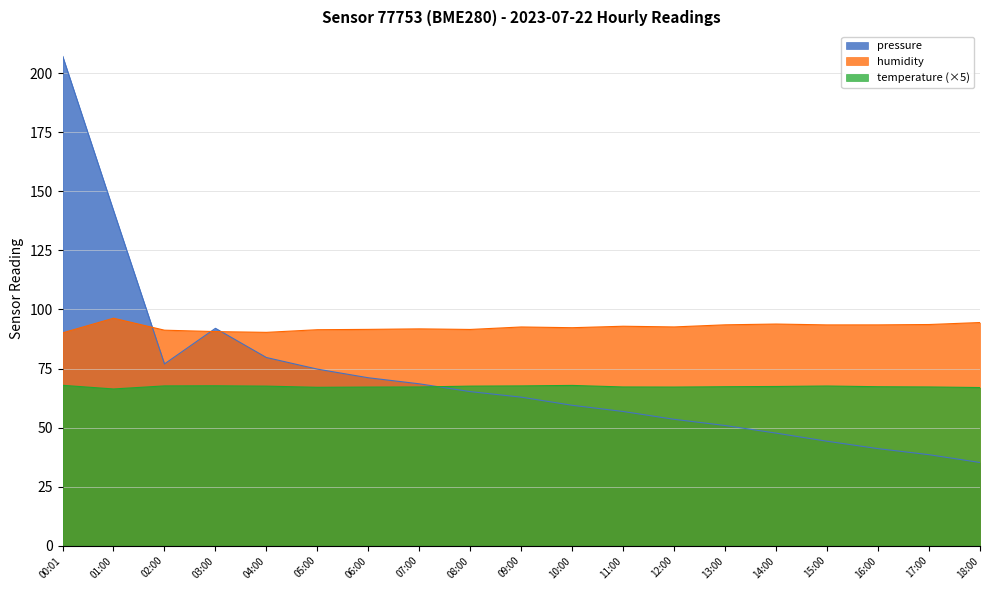

What is the average value of the humidity series?

92.5